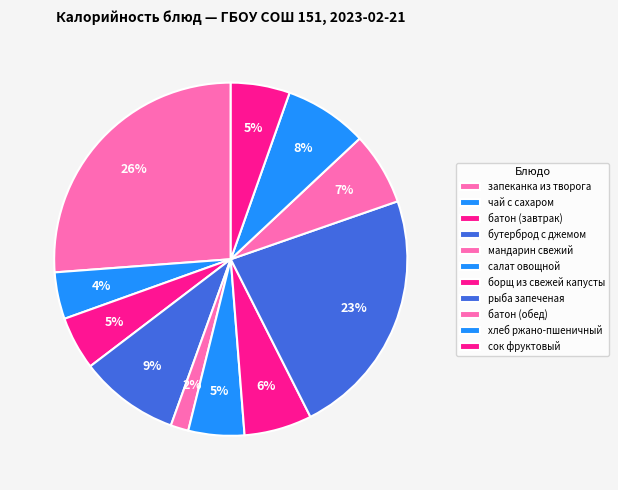

Does борщ из свежей капусты represent more than half of the total?

No